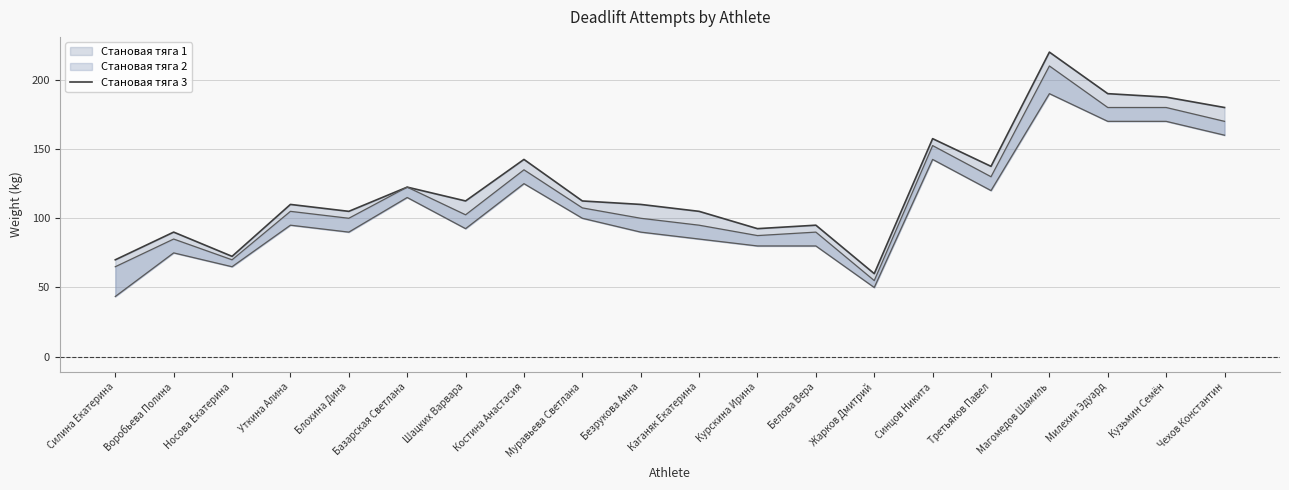

What position from the left is Безрукова Анна?

10